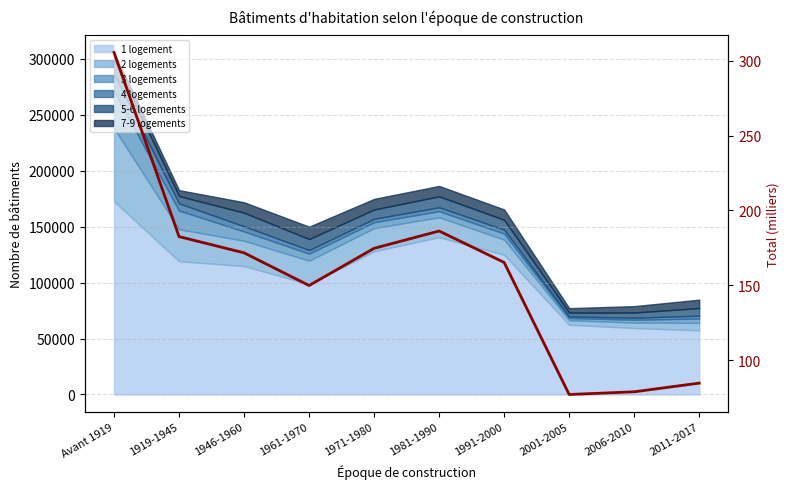

What is the label of the 1st point from the right?

2011-2017